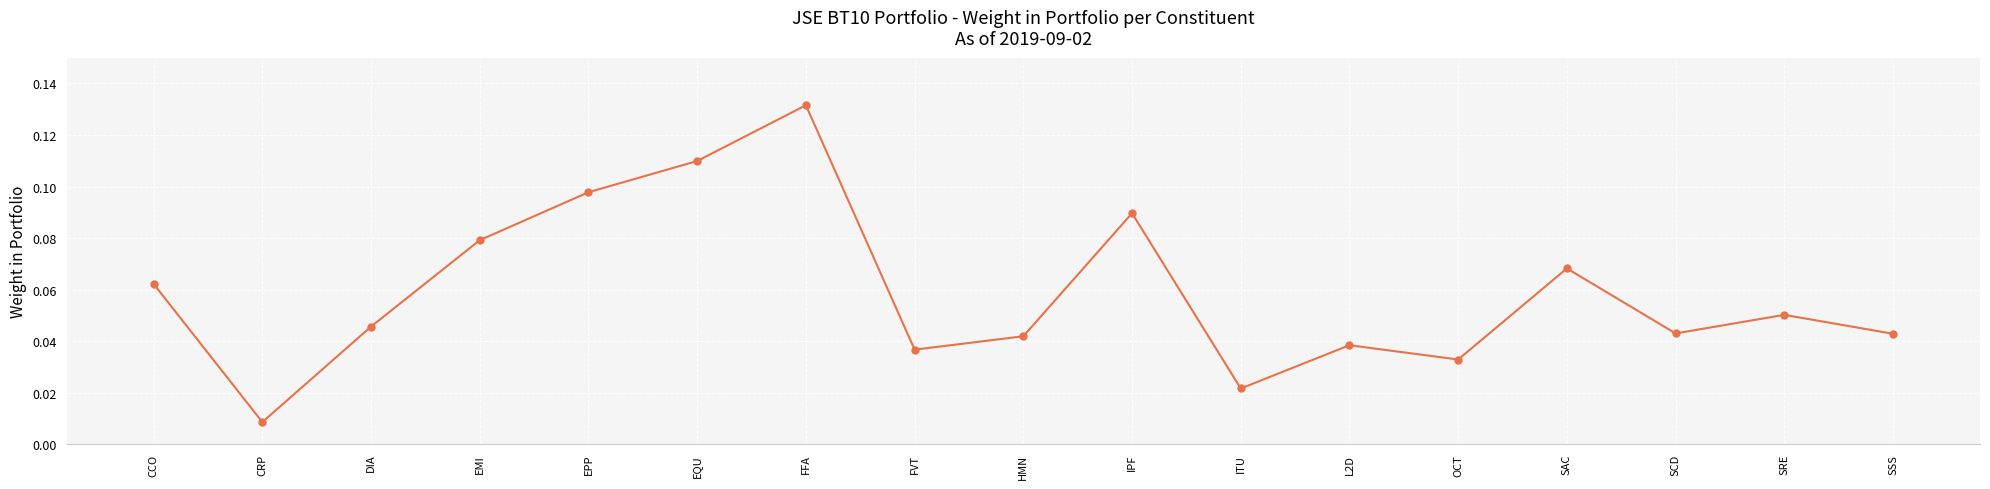

Which category has the highest value across all series?

FFA